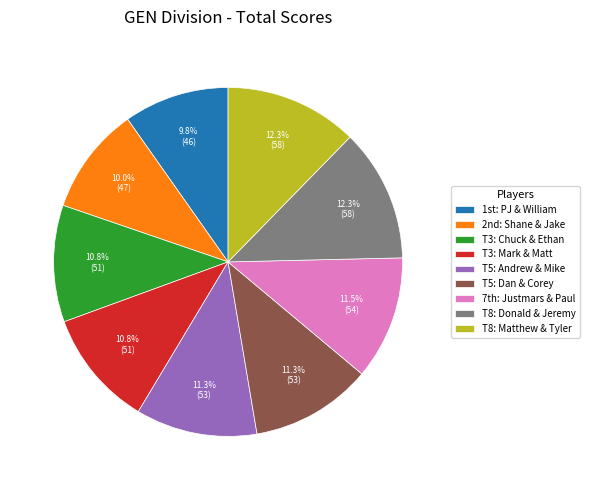

Does T3: Chuck & Ethan account for over 50% of the chart?

No